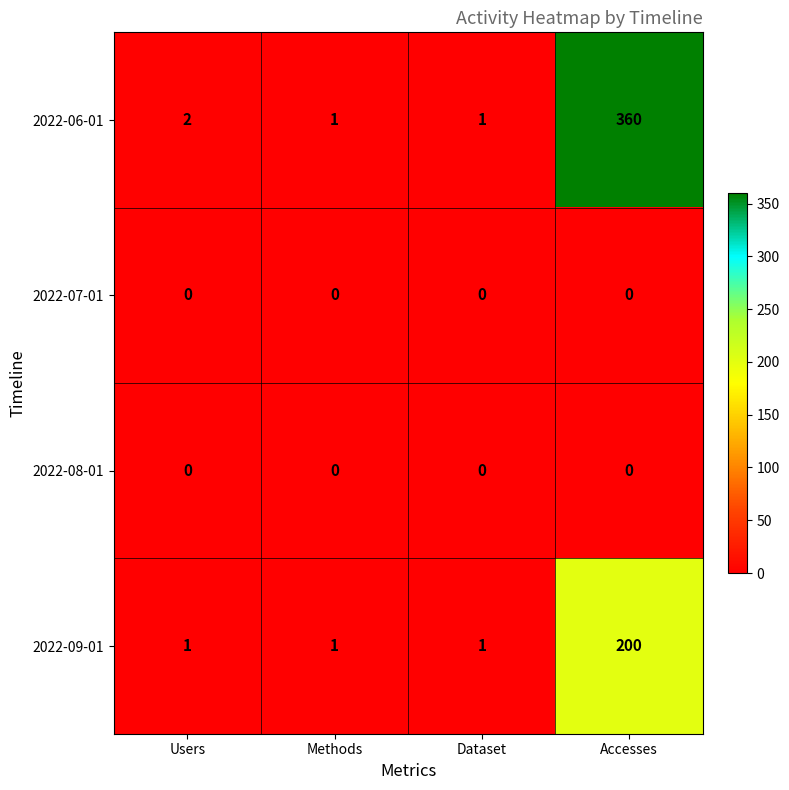

What is the difference between the highest and lowest values at Accesses?

360